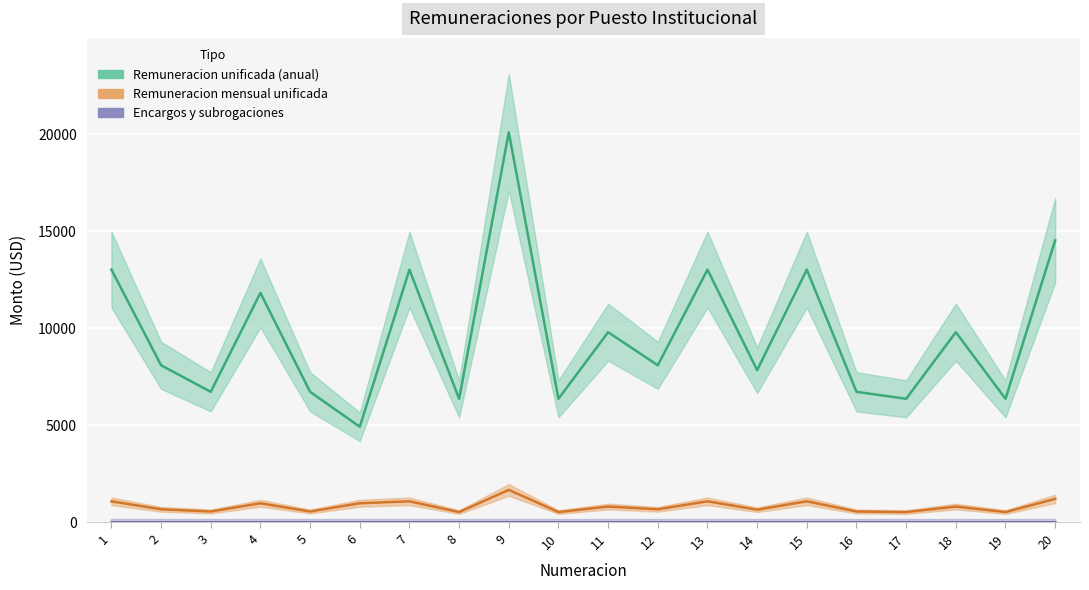

Which series has the widest spread of values?

Remuneracion unificada anual